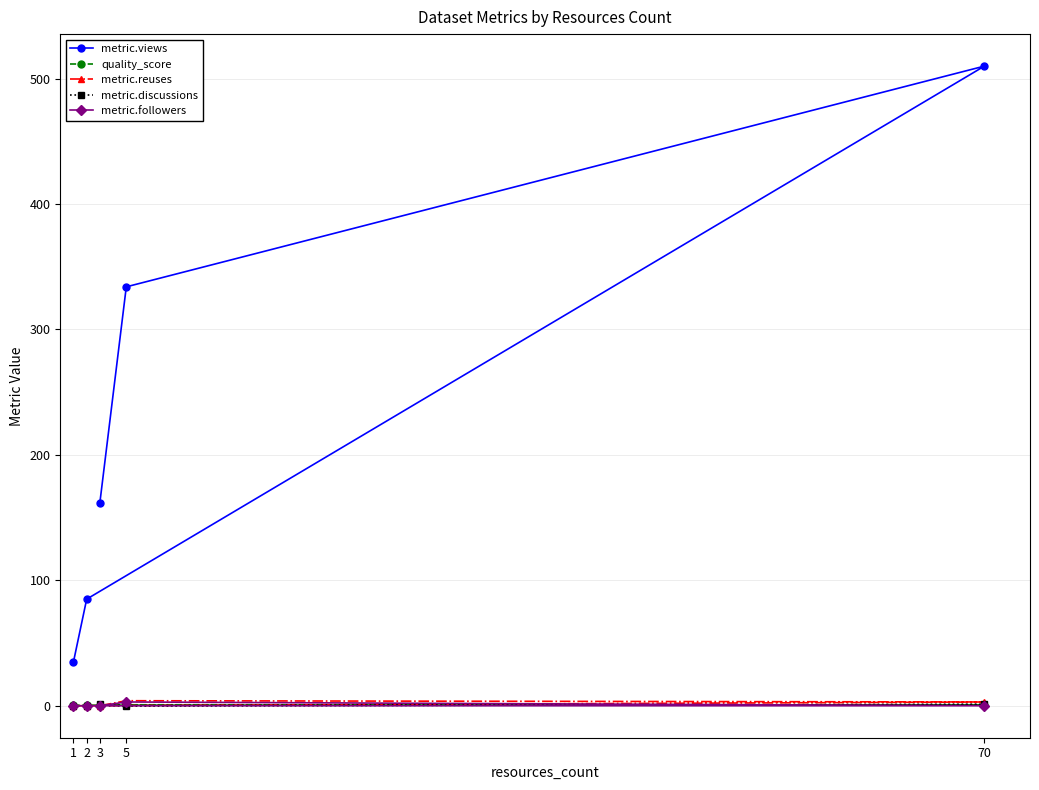

Does the chart have visible grid lines?

Yes